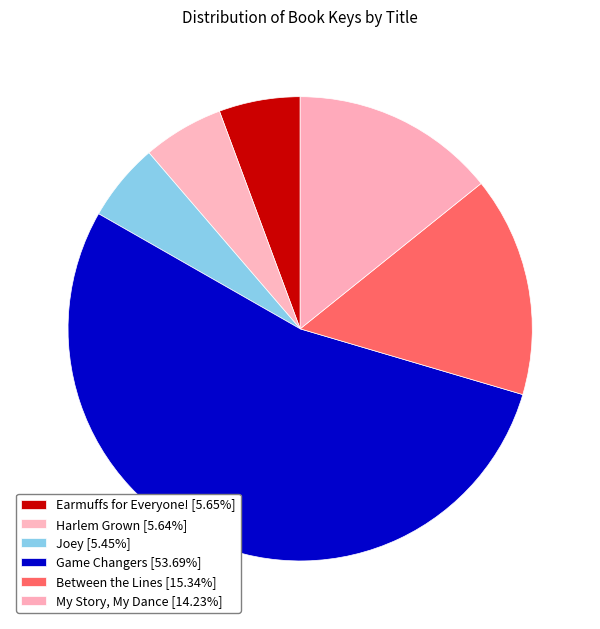

Which has a higher value, Between the Lines or Harlem Grown?

Between the Lines